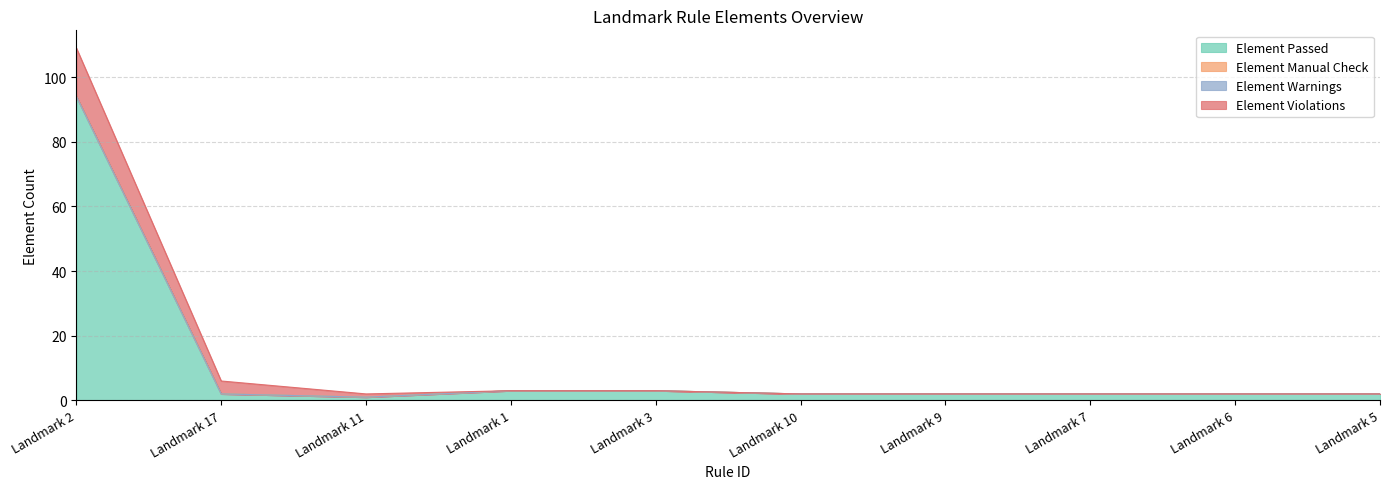

Is the value of Element Warnings at Landmark 10 greater than the value of Element Violations at Landmark 11?

No